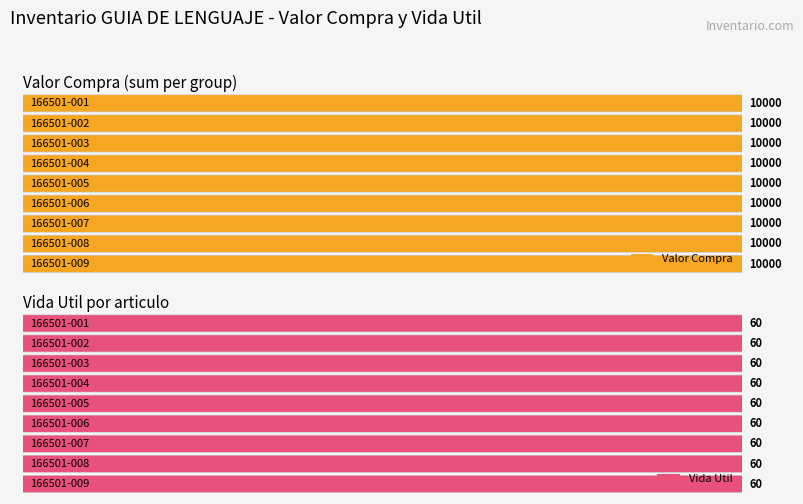

Reading left to right, list all the values displayed in this chart.

Valor Compra: 10000	10000	10000	10000	10000	10000	10000	10000	10000
Vida Util: 60	60	60	60	60	60	60	60	60